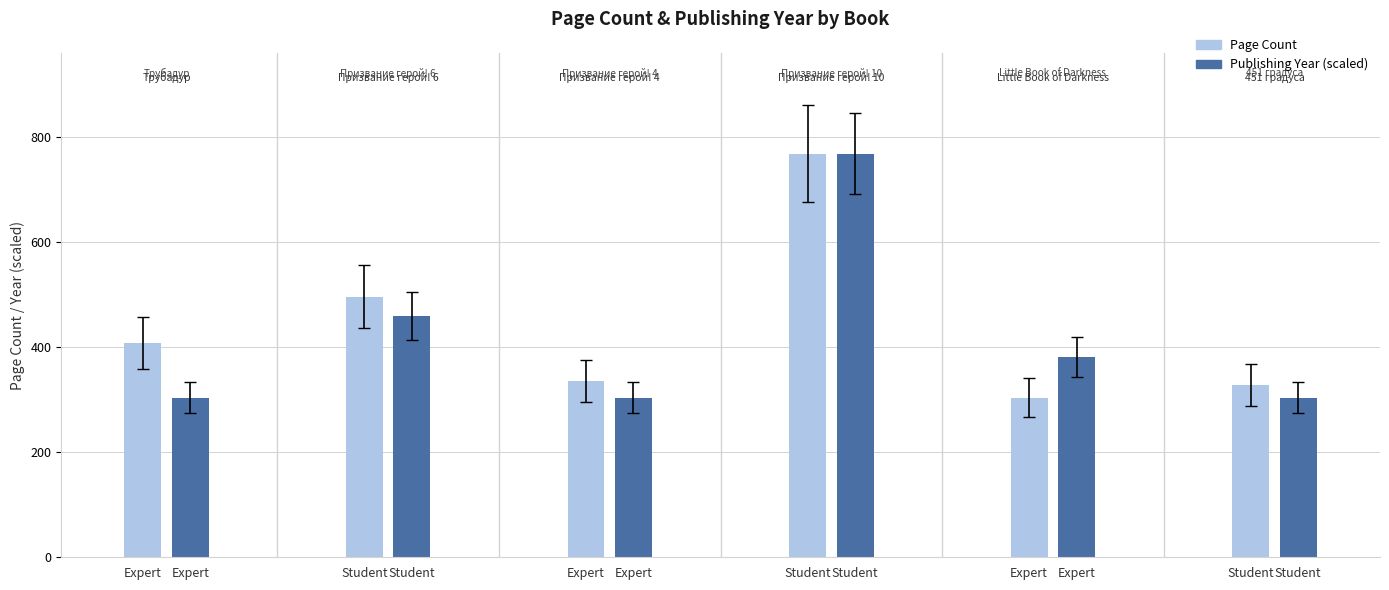

What is the sum of the Publishing Year (scaled) values at Expert and Student?

762.7